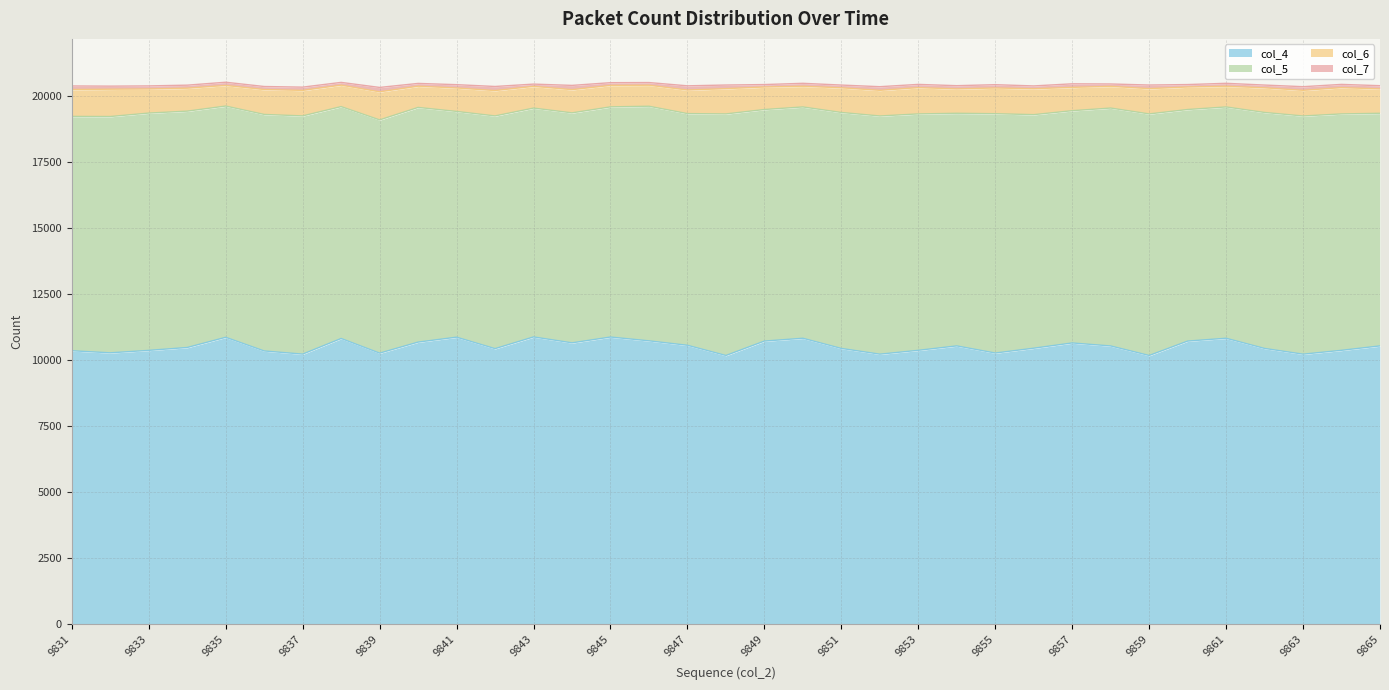

Where is col_5 nearest to the value 8855?

9856